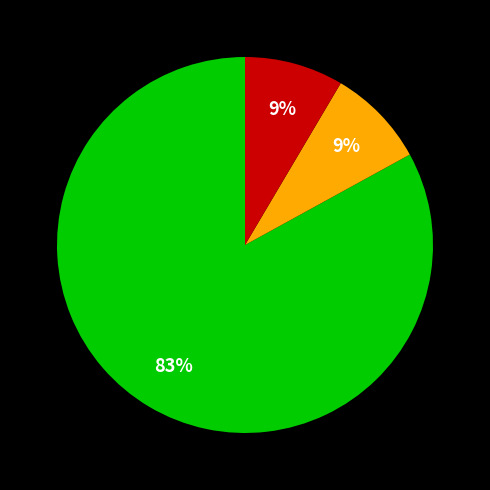

To the nearest percent, what is the average slice percentage?

33%